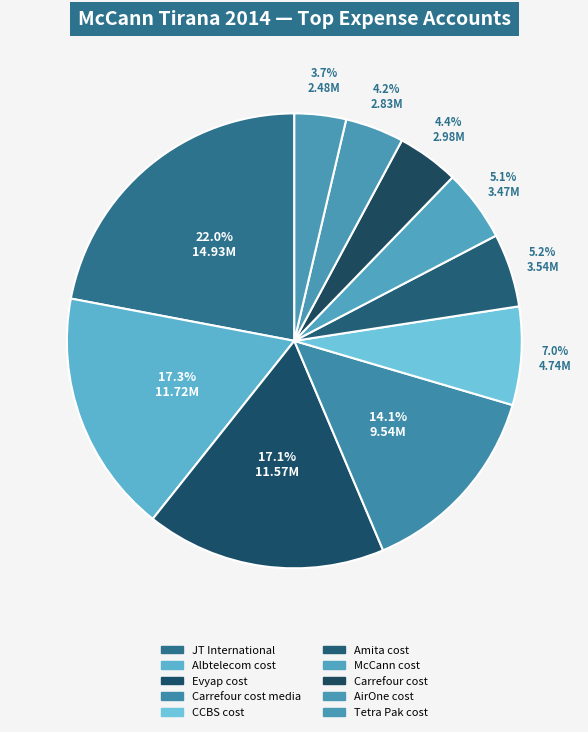

Which slice is the largest?

JT International